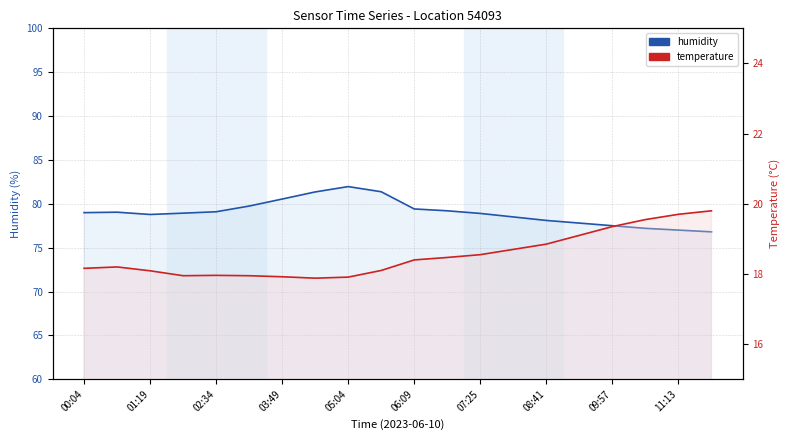

At which category is the sum across all series the highest?

05:04